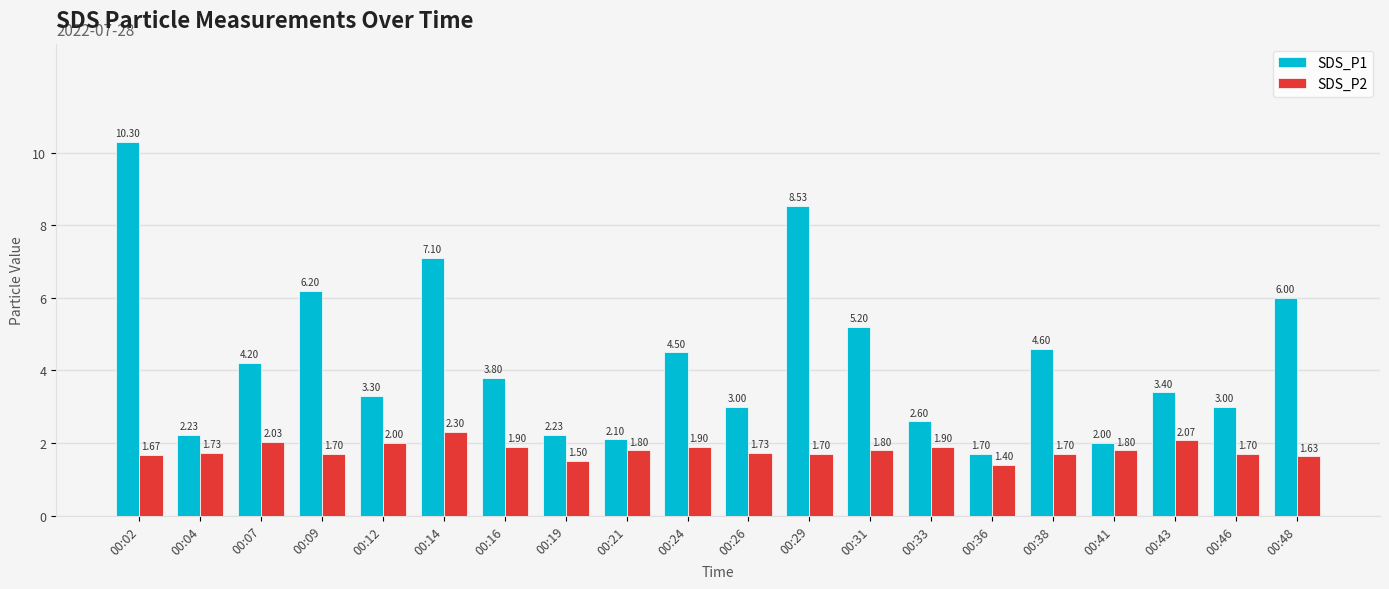

How many bars are there in total?

40